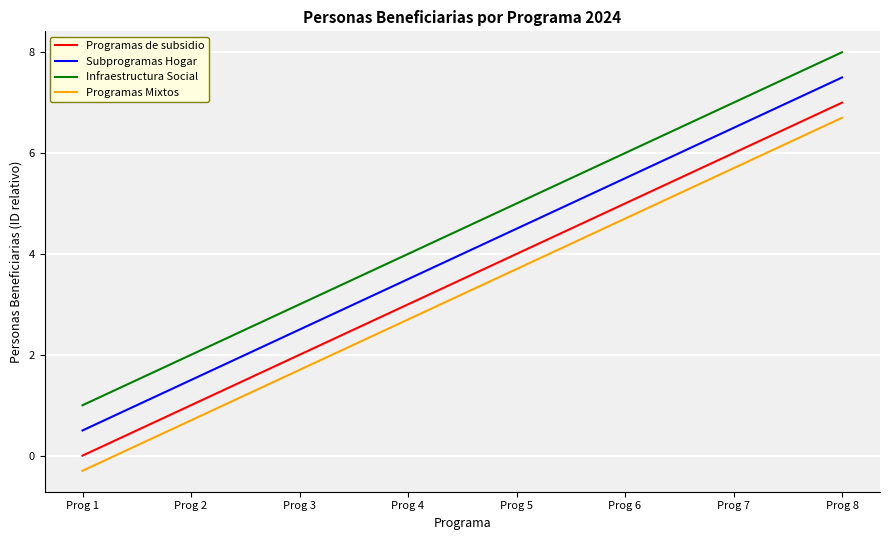

Rank the series at Prog 5 from lowest to highest value.

Programas Mixtos, Programas de subsidio, Subprogramas Hogar, Infraestructura Social